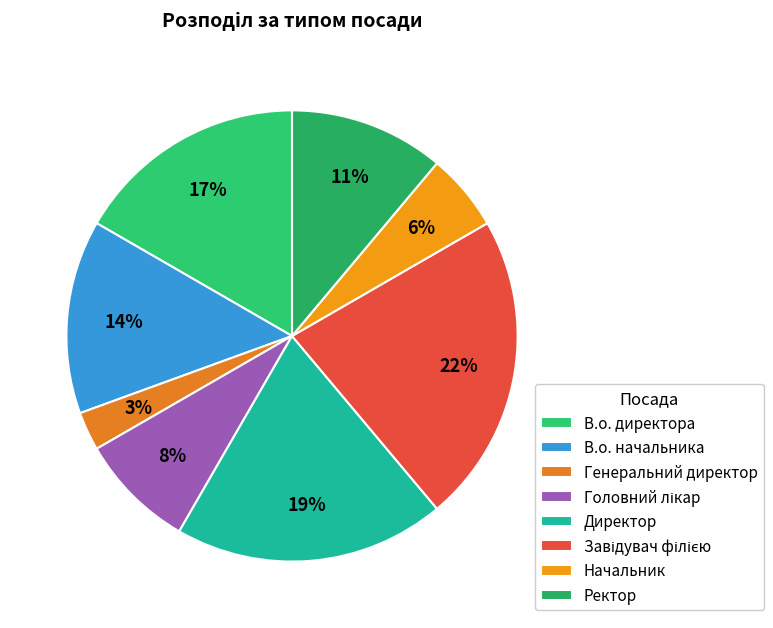

To the nearest percent, what percentage of the pie is В.о. директора?

17%